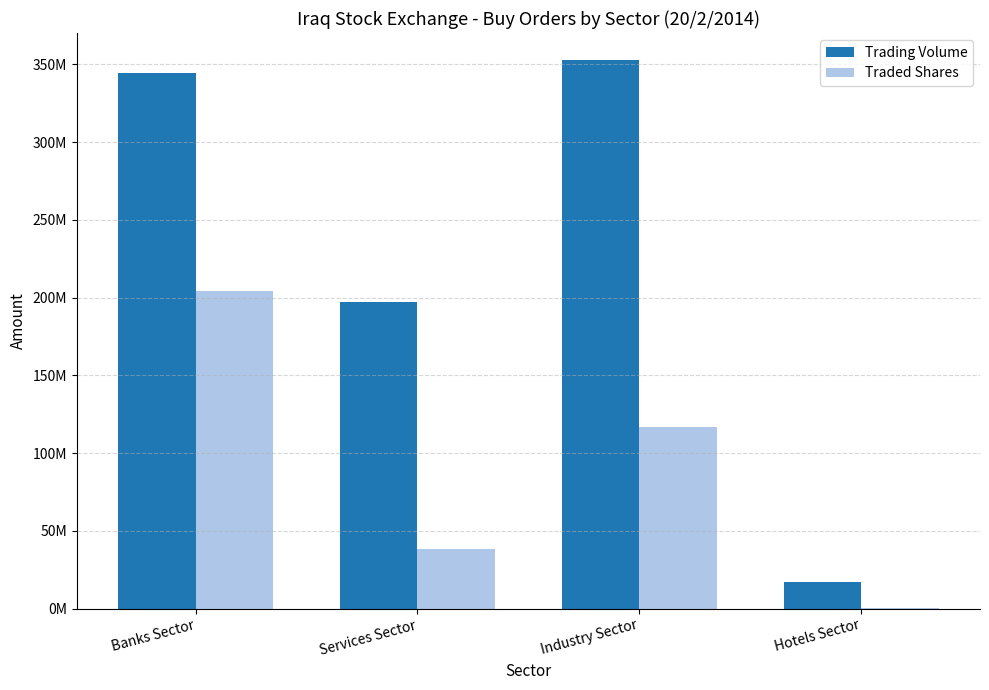

Which series has the largest total across all categories?

Trading Volume